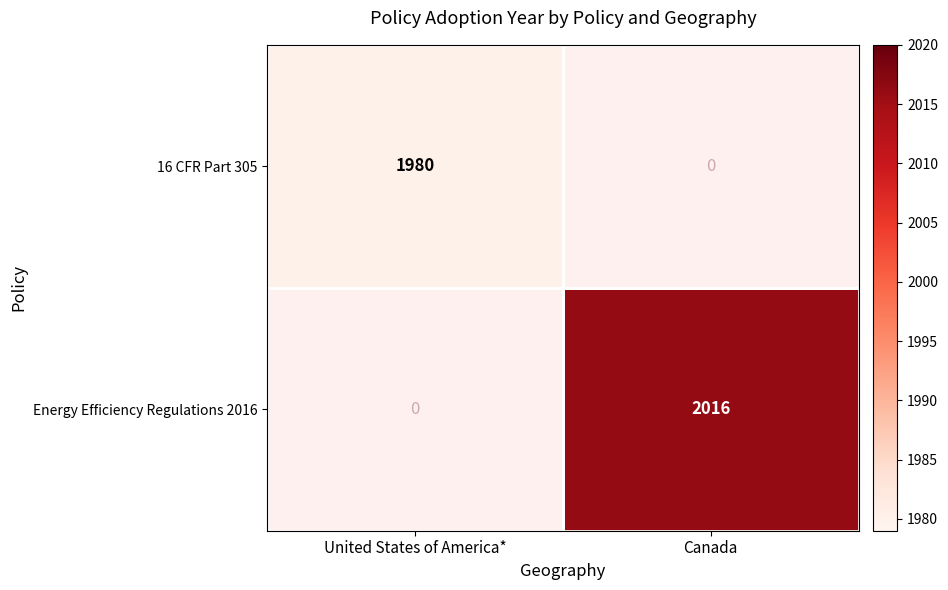

How many data points does each series have?

2